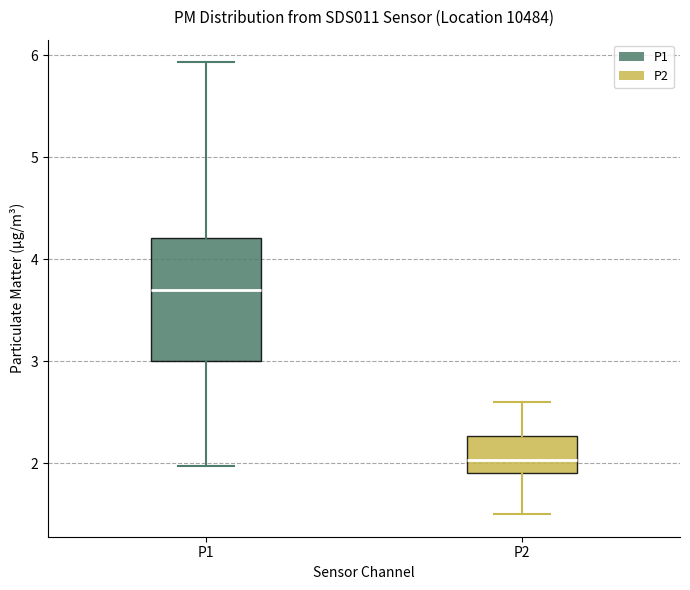

Reading left to right, read every box against the y-axis: the position of its median line, the range the box covers, and the ends of its whiskers. The values are not printed on the chart, so give them approximately, as read against the axis.

P1: median 3.7, box 3.0 to 4.2, whiskers 2.0 to 5.9
P2: median 2.0, box 1.9 to 2.3, whiskers 1.5 to 2.6